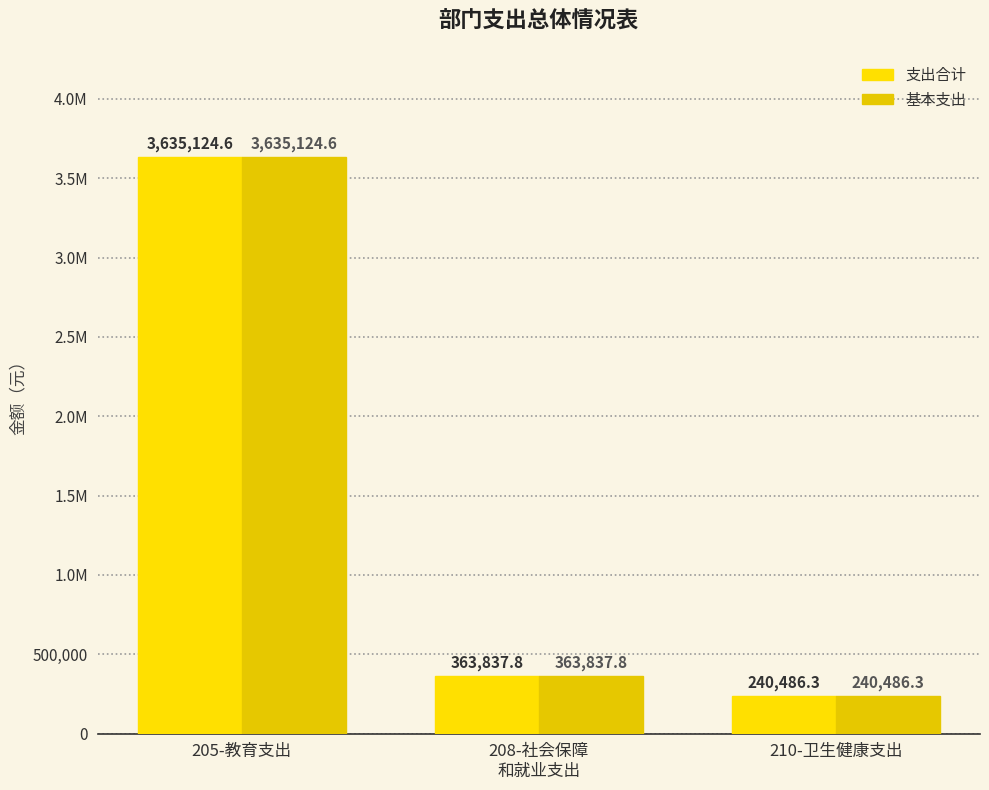

Rank the series by their maximum value, from highest to lowest.

支出合计, 基本支出